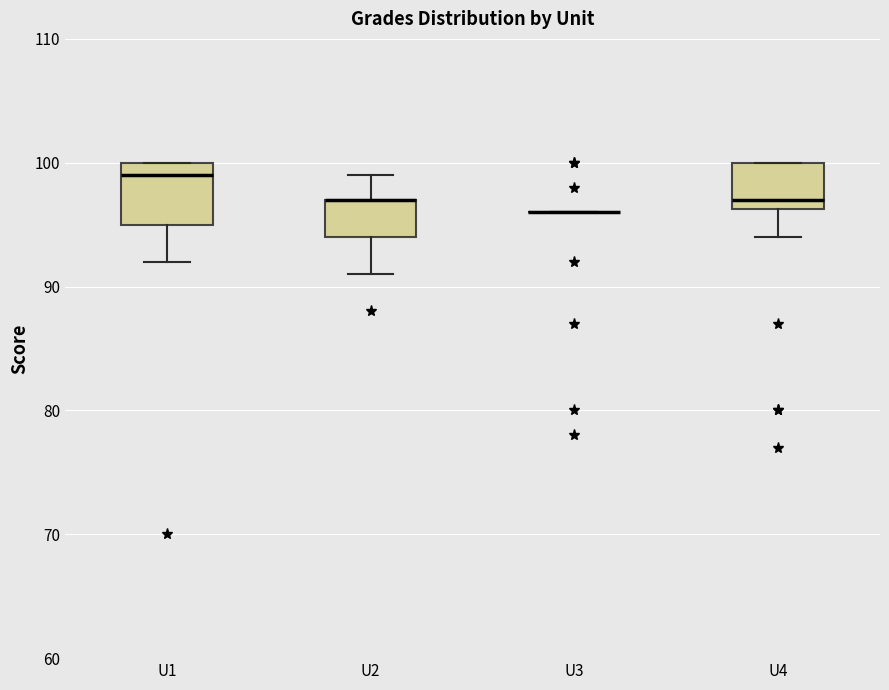

Comparing the boxes themselves (not the whiskers), which one is the tallest?

U1